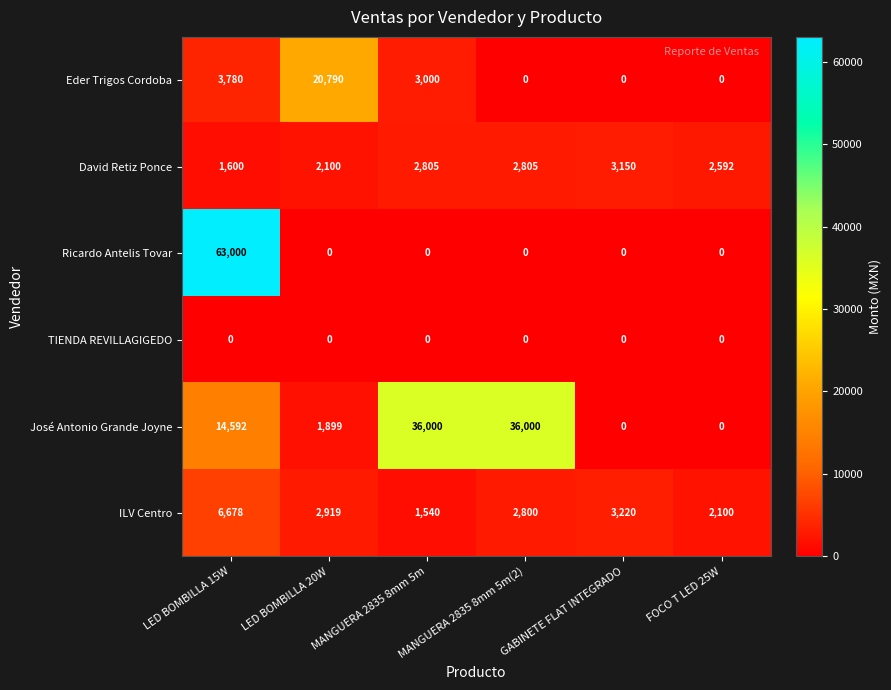

Which series changed the most between MANGUERA 2835 8mm 5m and MANGUERA 2835 8mm 5m(2)?

Eder Trigos Cordoba